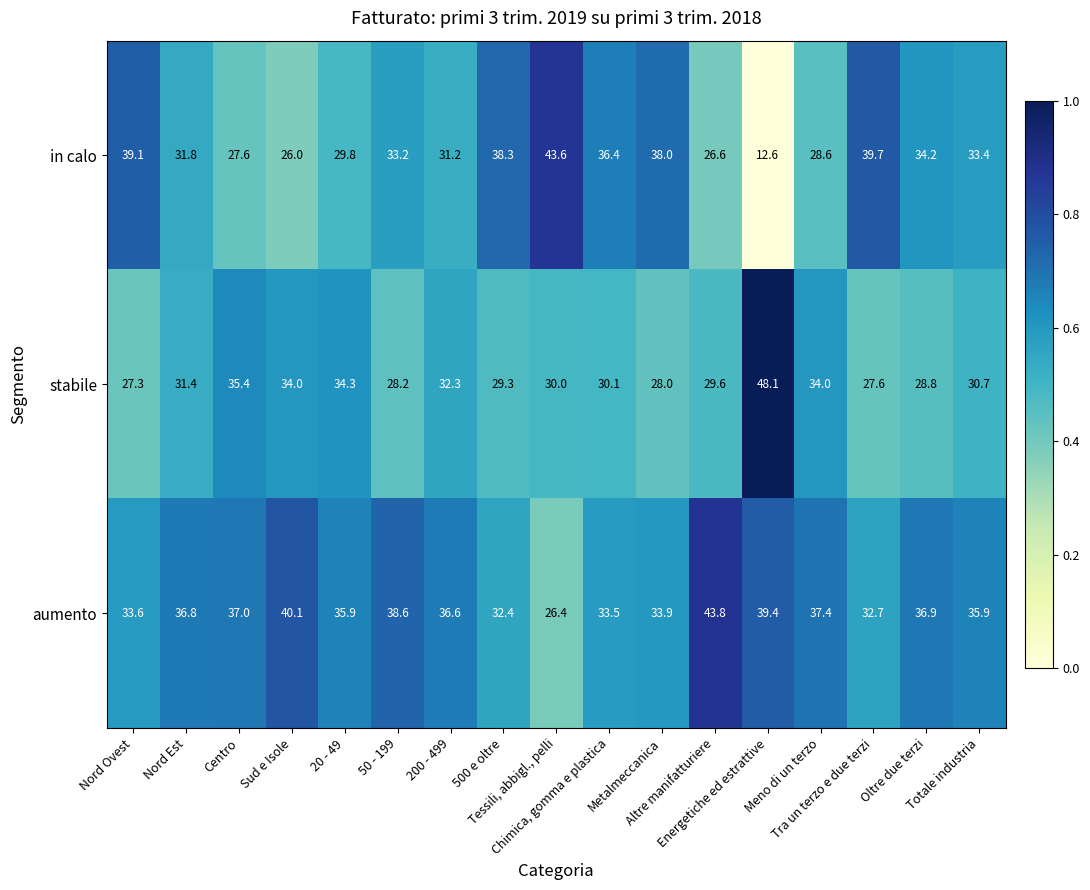

What is the minimum value shown in the chart?

12.6